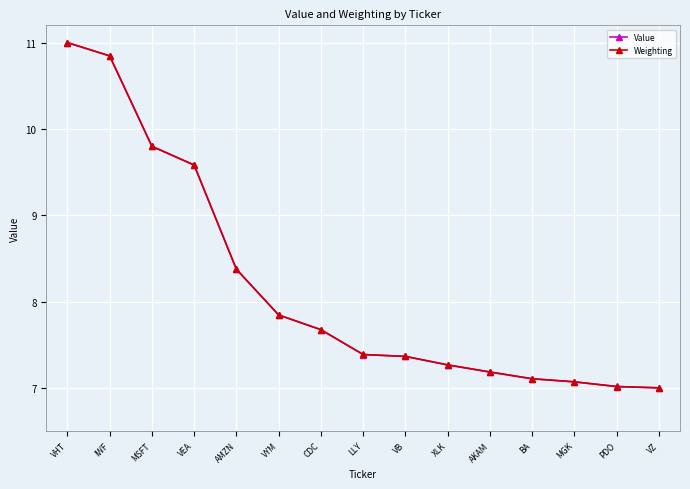

Reading left to right, list all the values displayed in this chart.

Value: 11.0	10.8	9.8	9.6	8.4	7.8	7.7	7.4	7.4	7.3	7.2	7.1	7.1	7.0	7.0
Weighting: 11.0	10.8	9.8	9.6	8.4	7.8	7.7	7.4	7.4	7.3	7.2	7.1	7.1	7.0	7.0